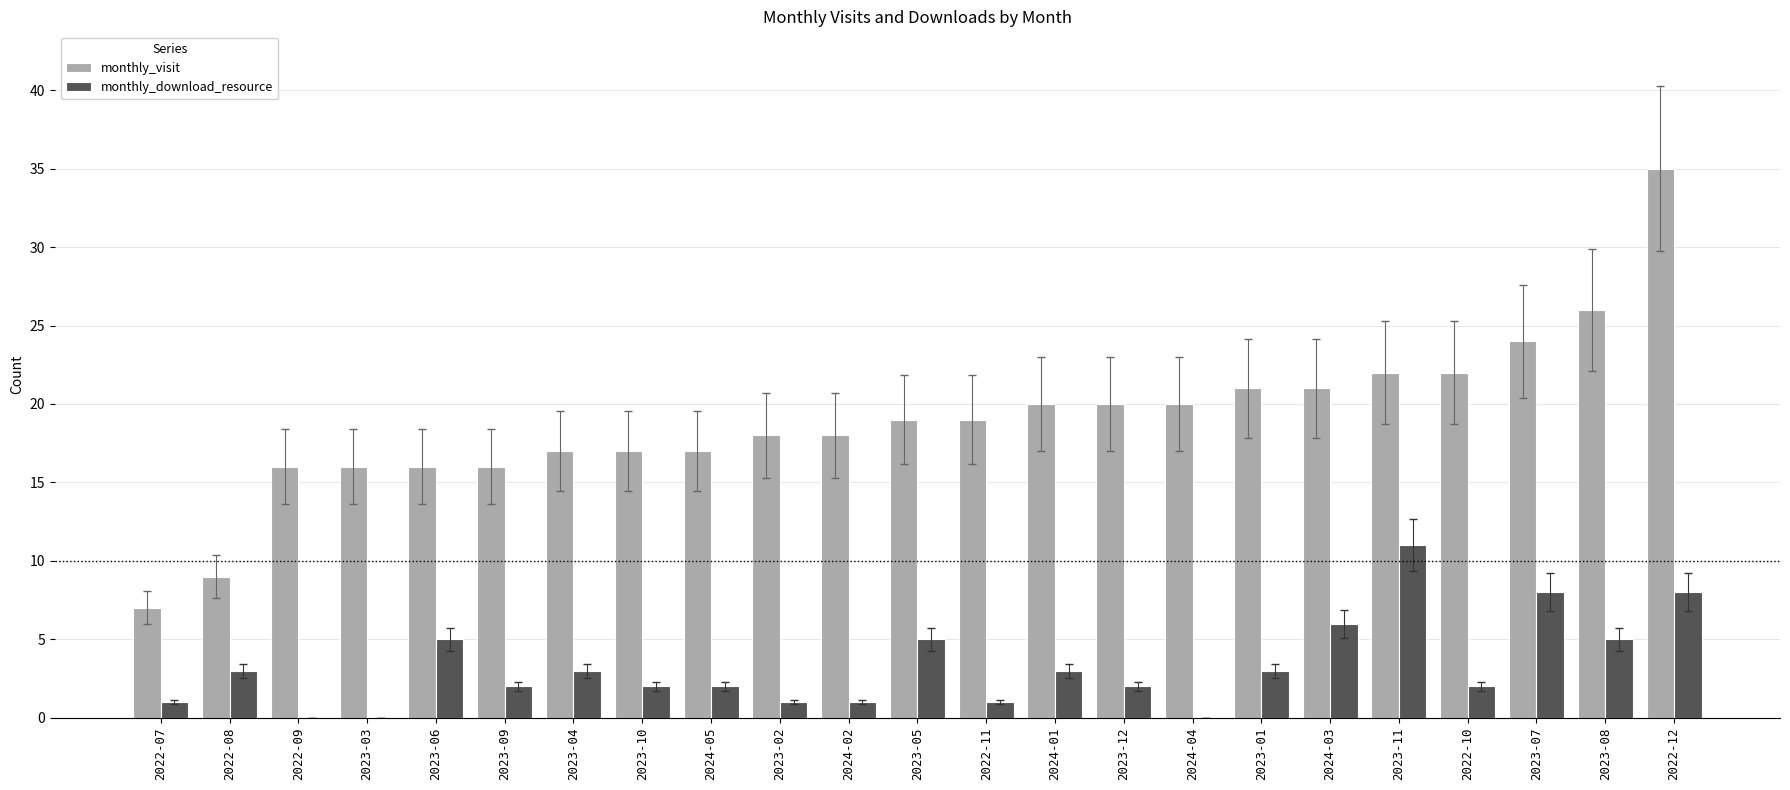

What is the difference between the monthly_download_resource values at 2022-09 and 2023-05?

5